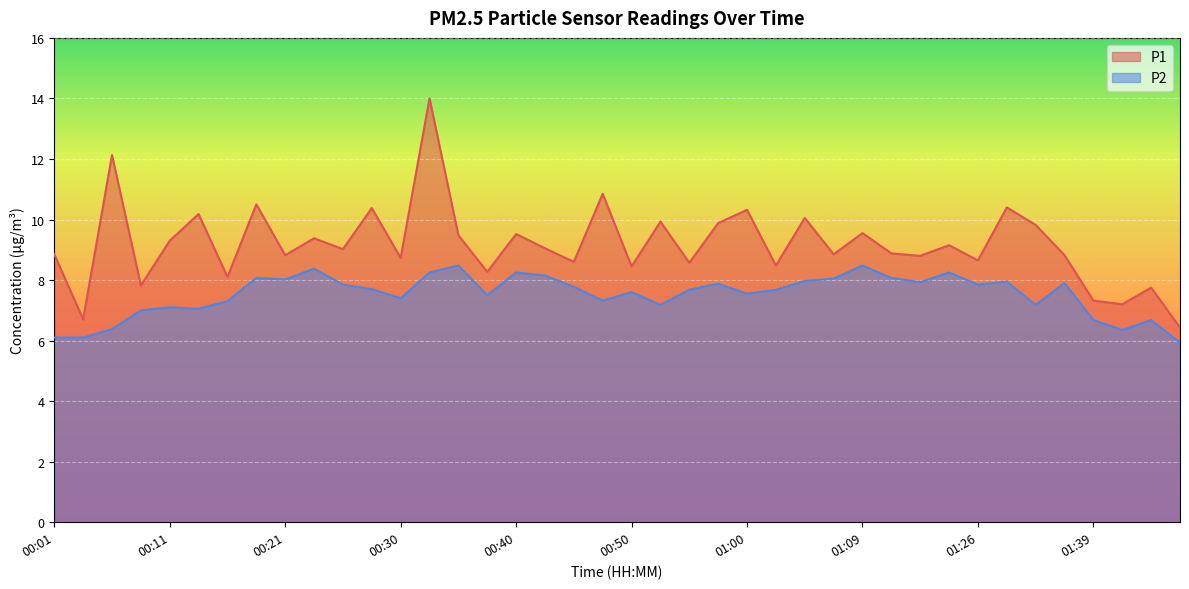

At which category does P2 reach its first local peak?

00:11